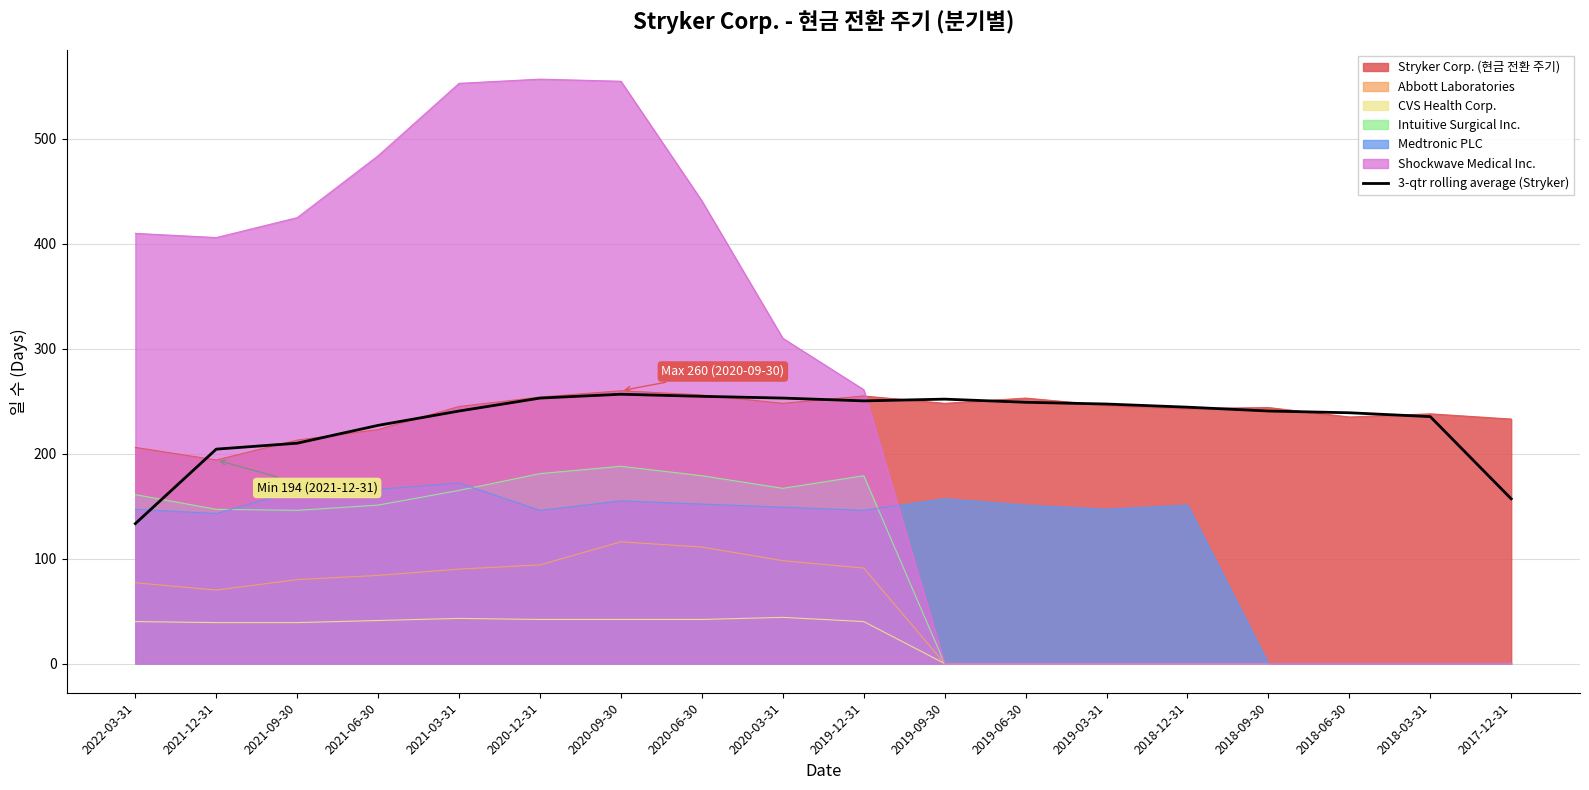

How many lines are shown in the chart?

7